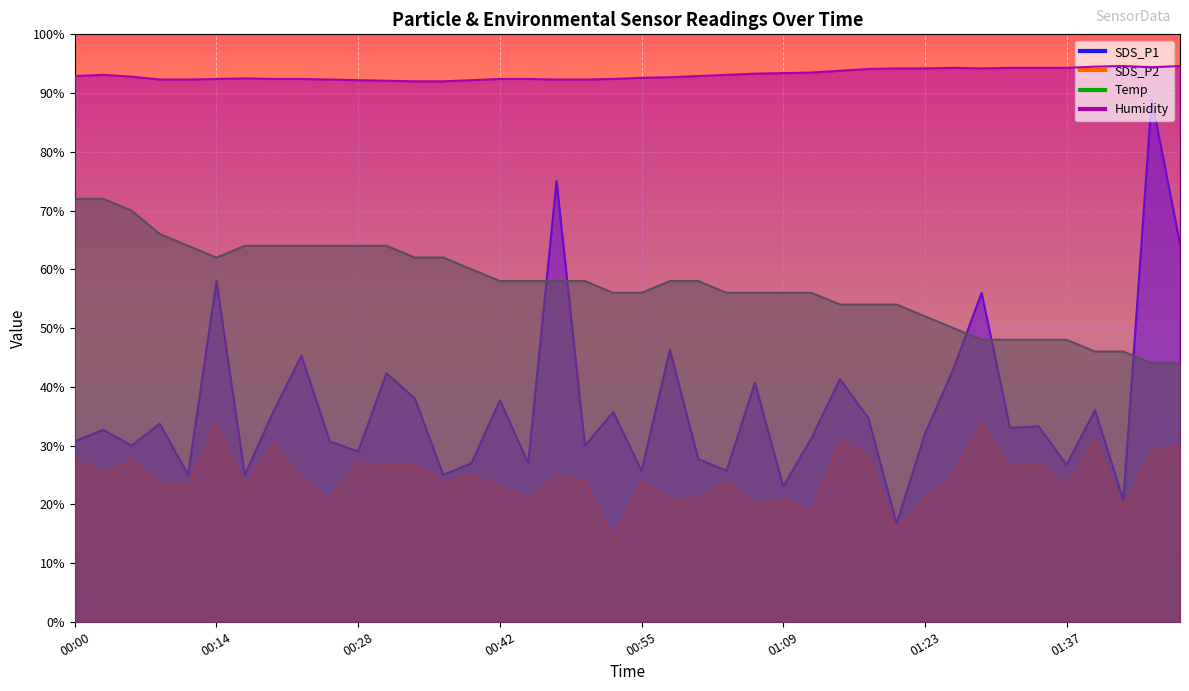

At how many categories does at least one series exceed 51?

40